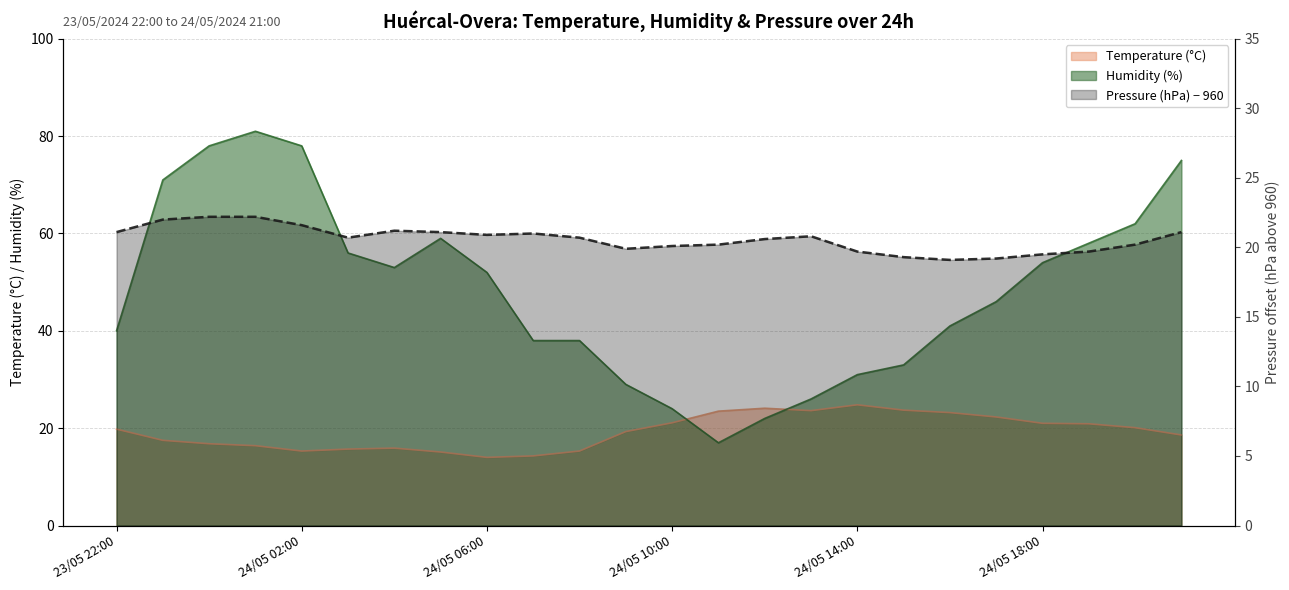

Is the value of Temperature (°C) at 24/05 15:00 greater than the value of Pressure (hPa) - 960 at 24/05 03:00?

Yes